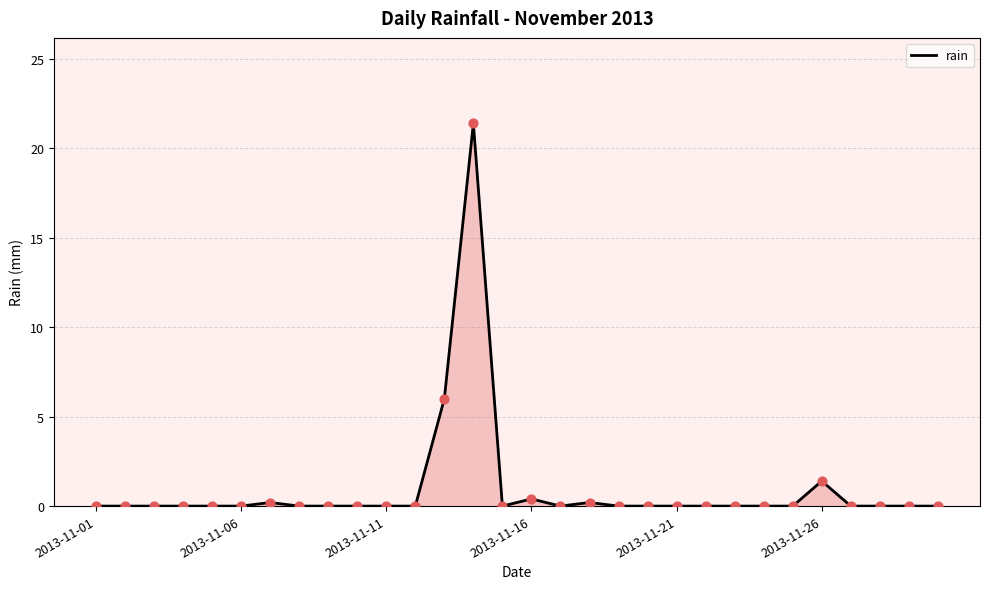

What is the maximum value shown in the chart?

21.4